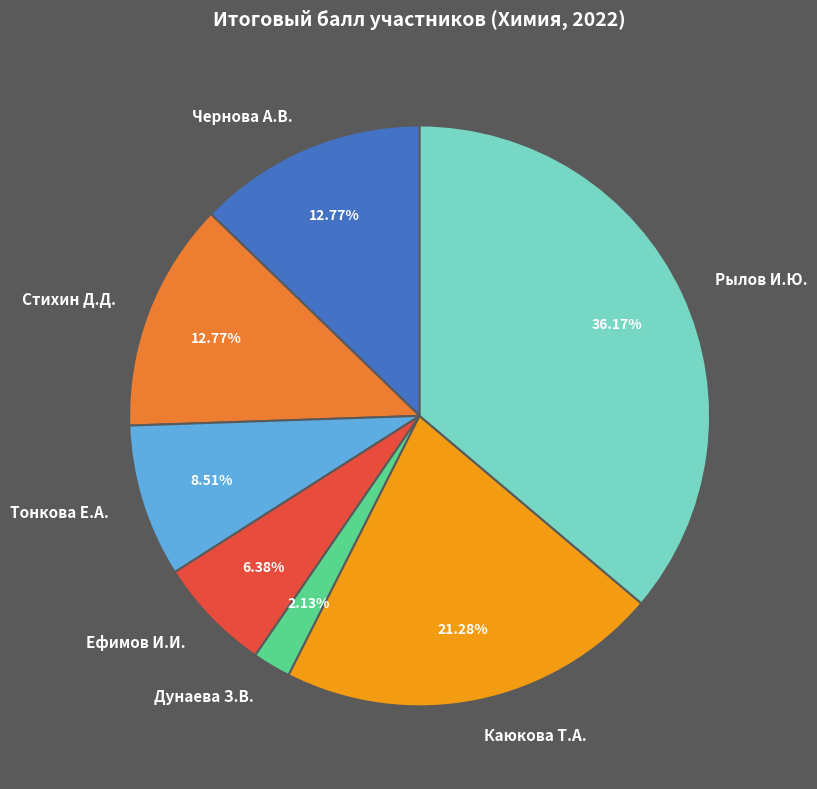

Count the number of slices in the pie.

7